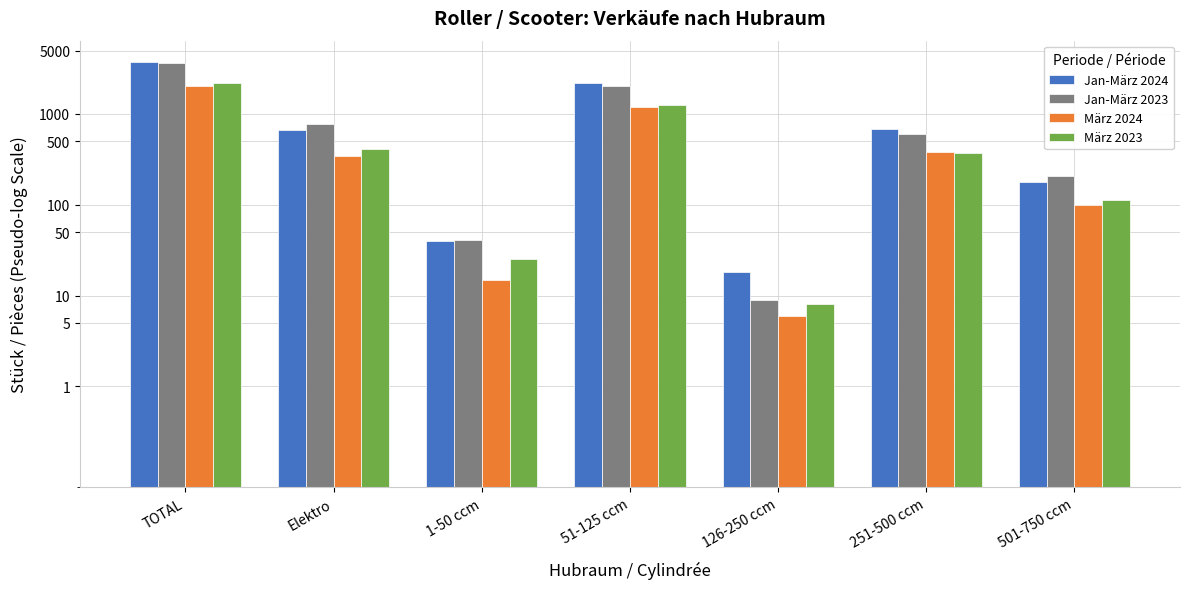

What position from the right is Elektro?

6